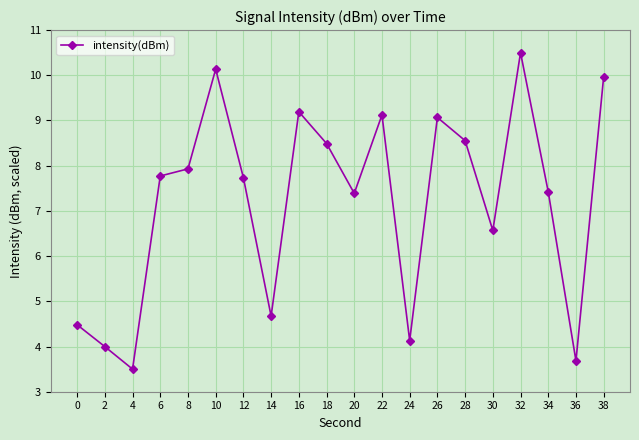

Approximately how many times larger is the value at 12 compared to 26?

0.9